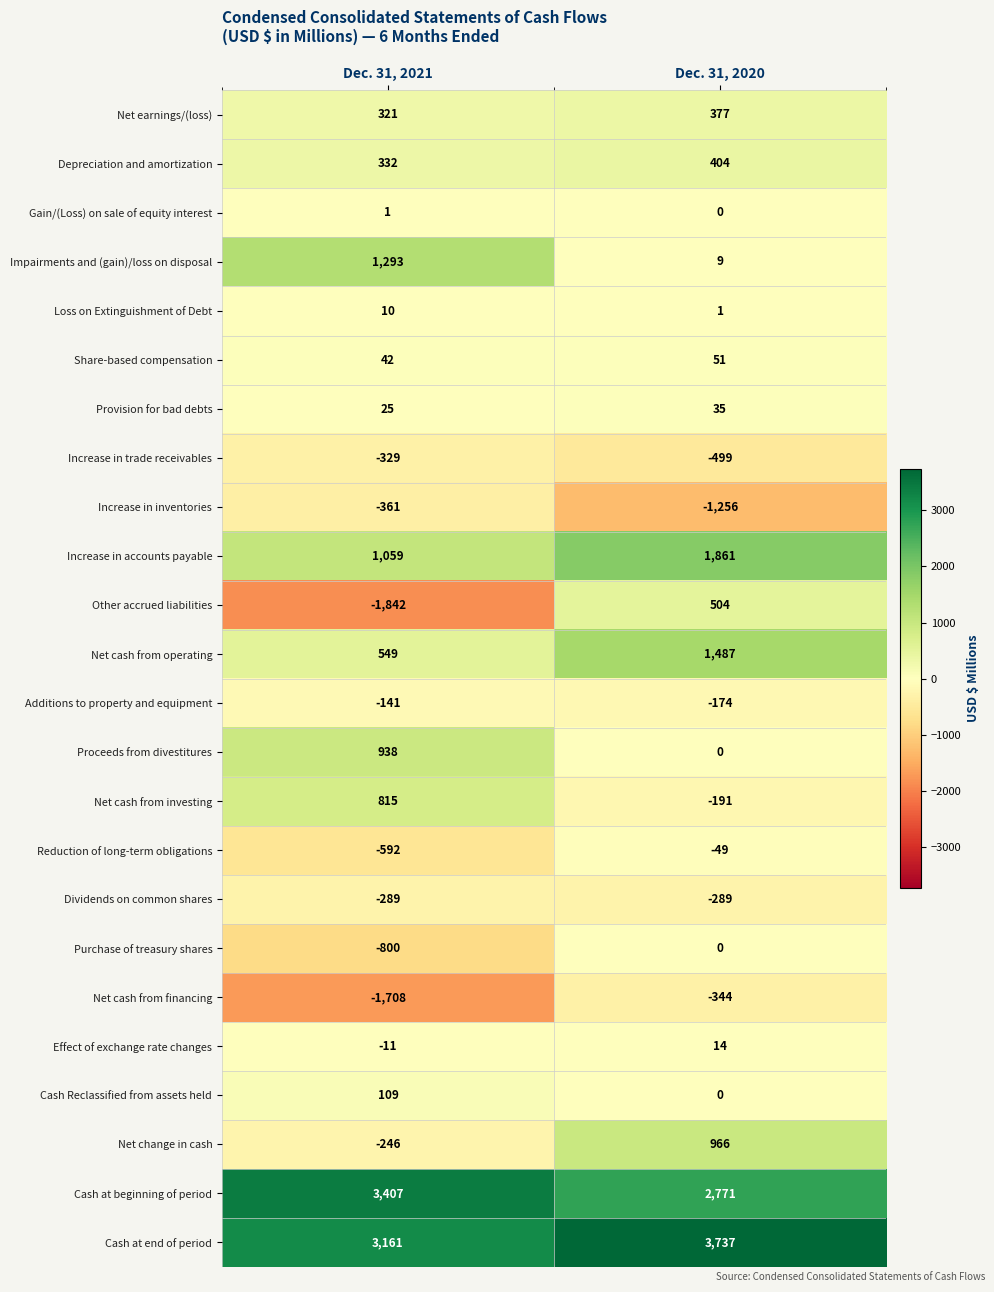

Which series has the largest total across all categories?

Cash at end of period